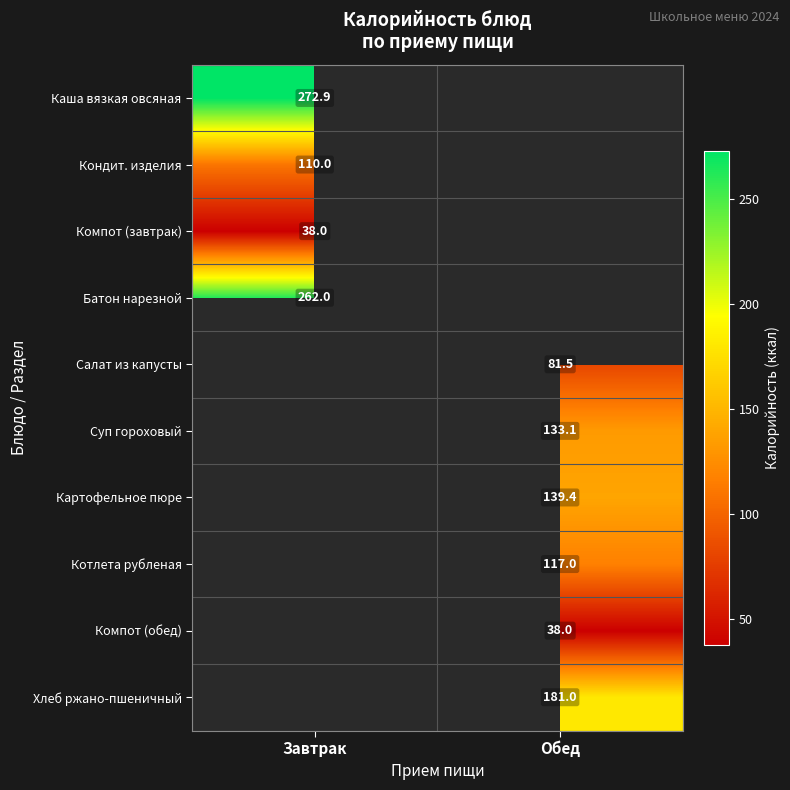

What is the minimum value shown in the chart?

38.0